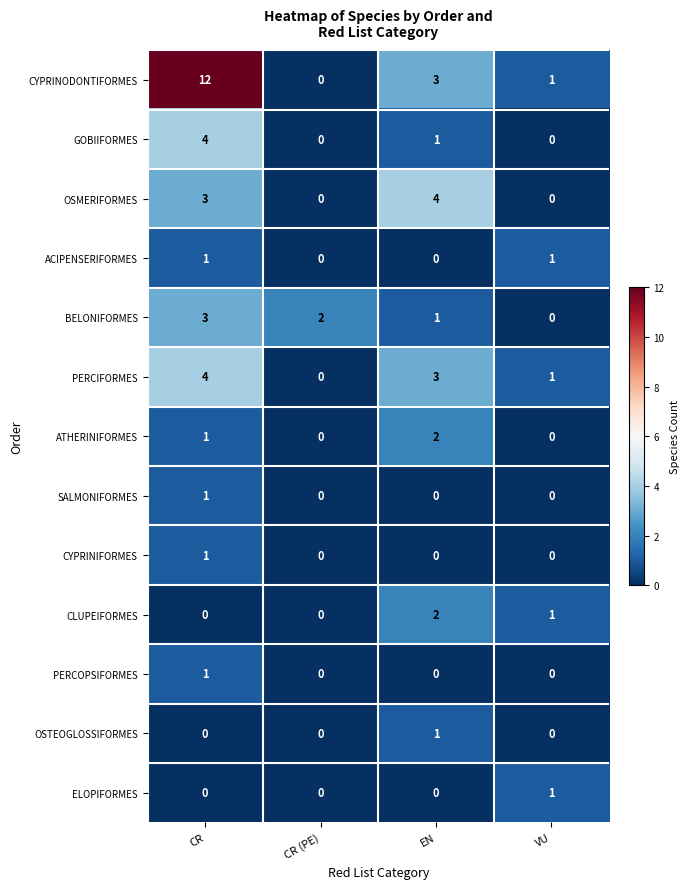

Is it true that CYPRINODONTIFORMES equals 1 at VU?

True